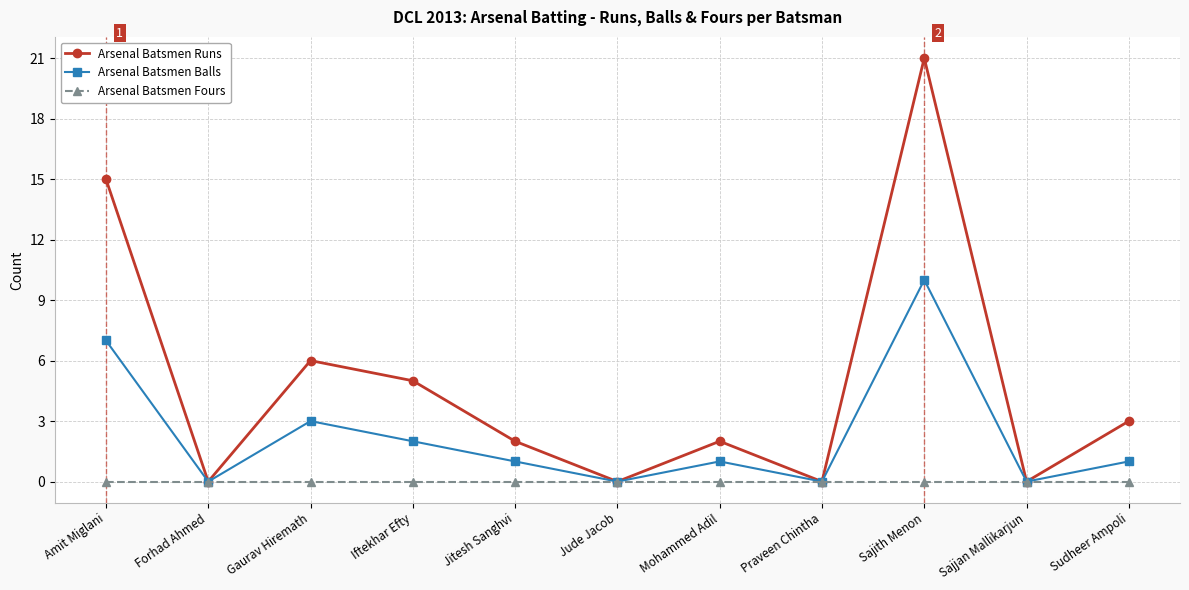

What is the difference between the highest and lowest values at Iftekhar Efty?

5